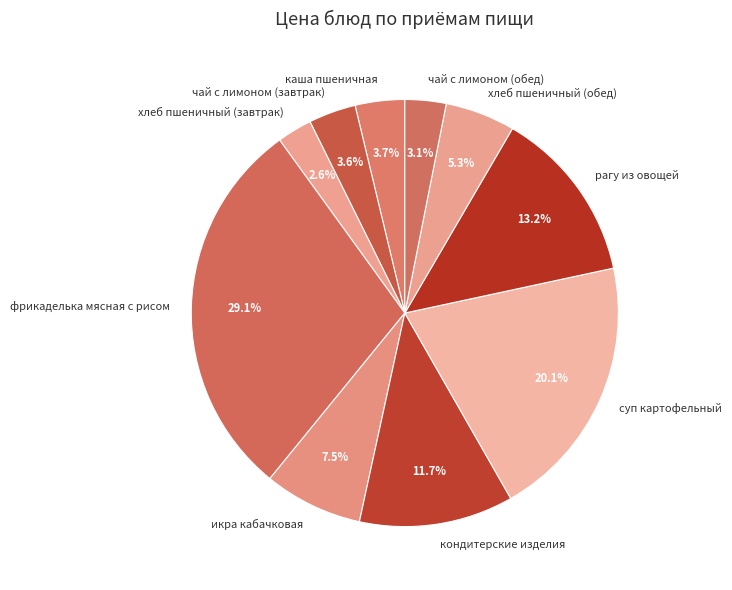

Is there any slice that represents more than half of the pie?

No